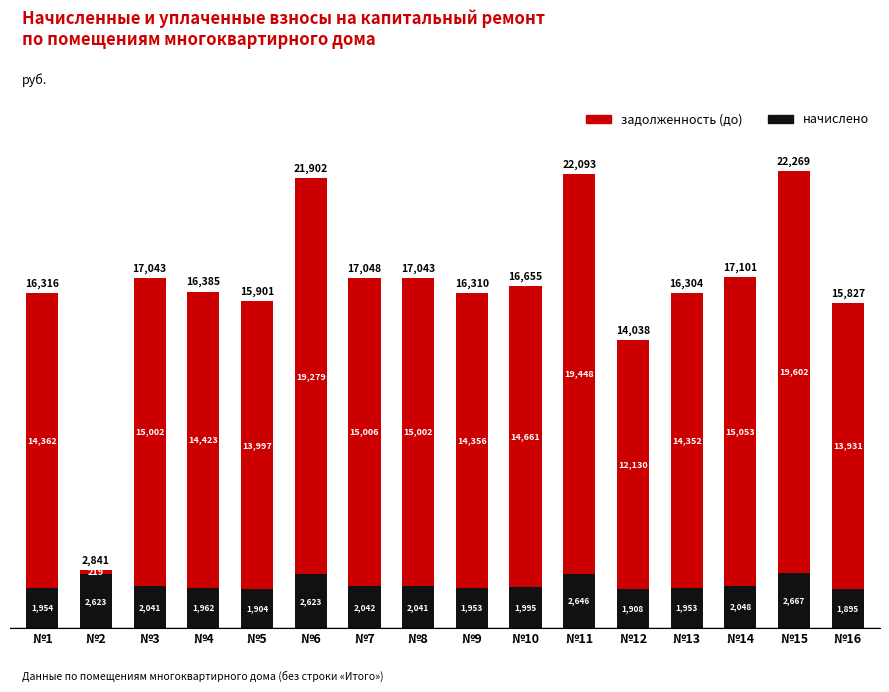

At which category is the sum across all series the highest?

№15